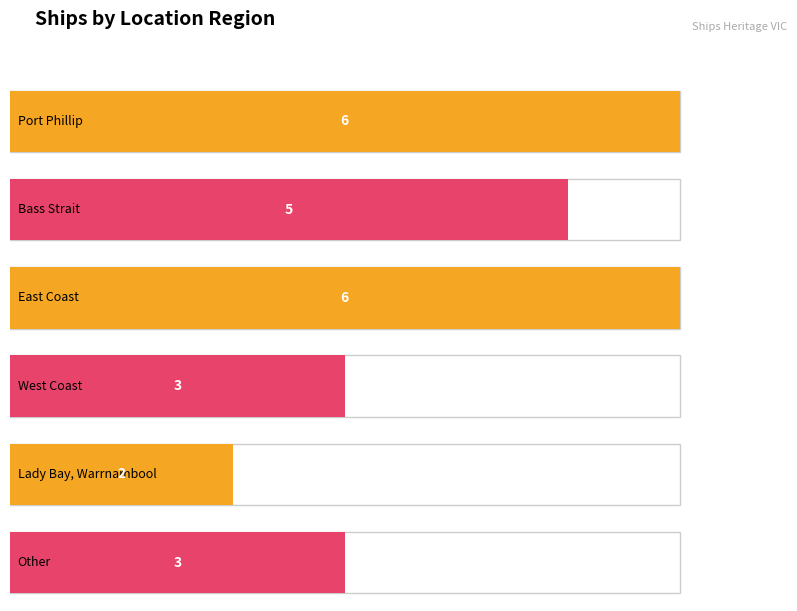

List the labels in order of value, smallest first.

Lady Bay, Warrnambool, West Coast, Other, Bass Strait, Port Phillip, East Coast